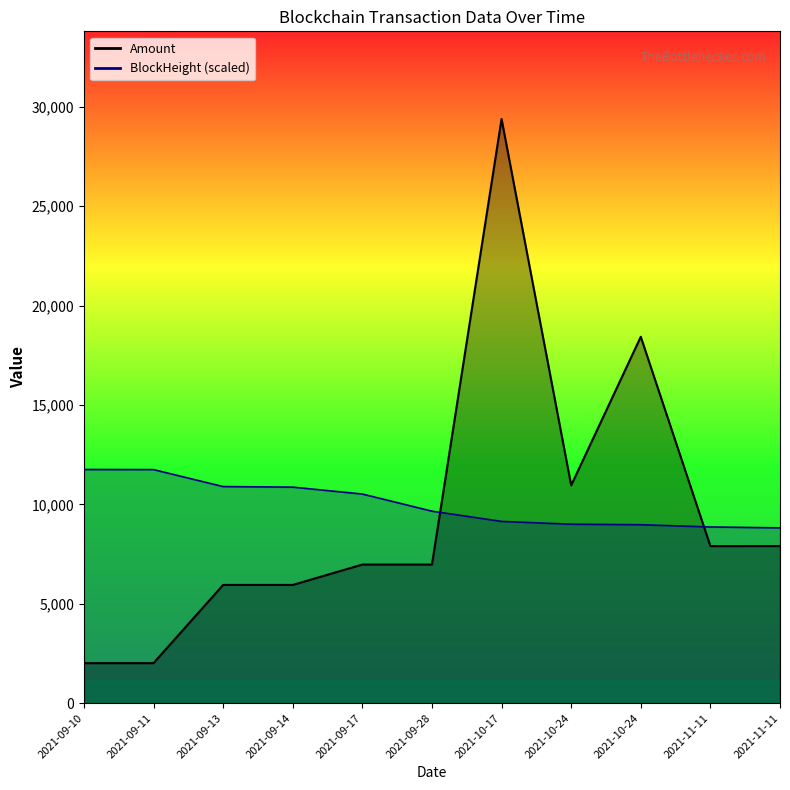

What value does the Amount series have at 2021-10-24?

10957.5